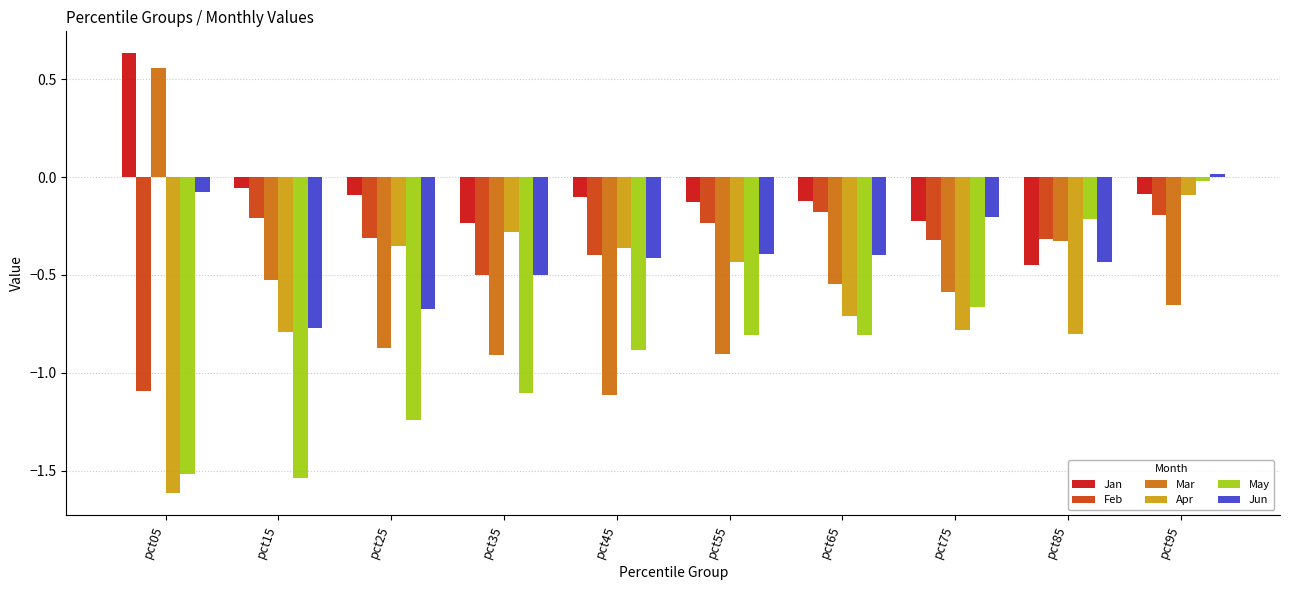

At which category does the chart reach its peak across all series?

pct05